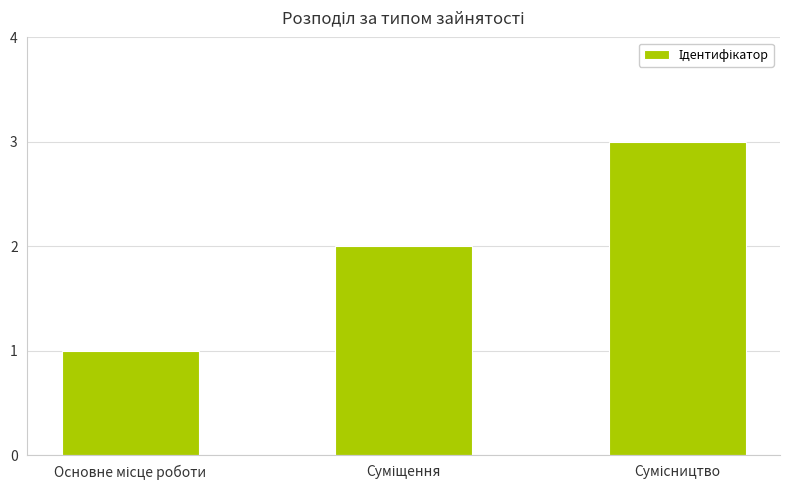

Count the number of categories in the chart.

3